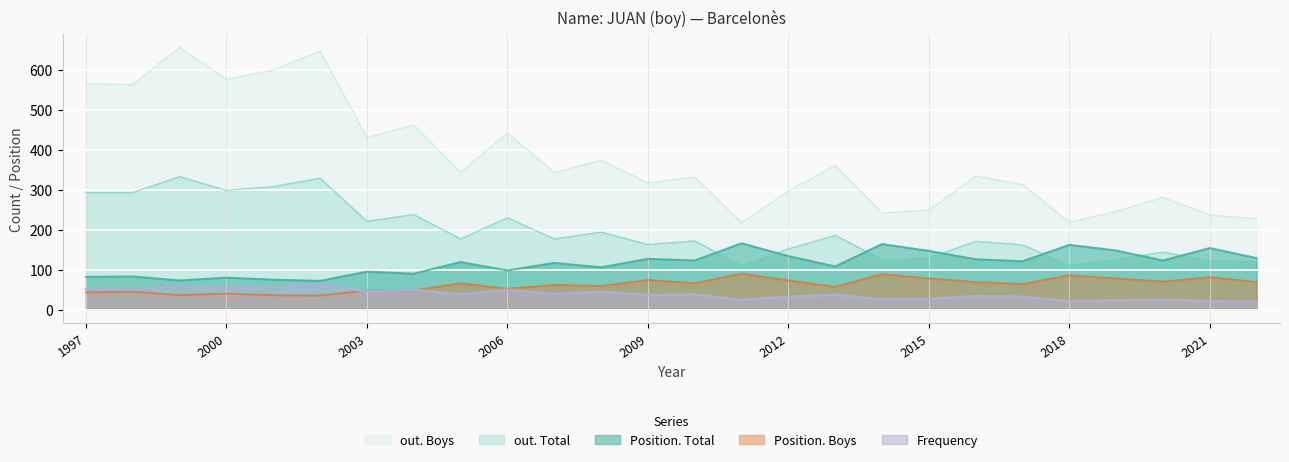

What is the difference between the maximum and minimum values in the out. Total series?

222